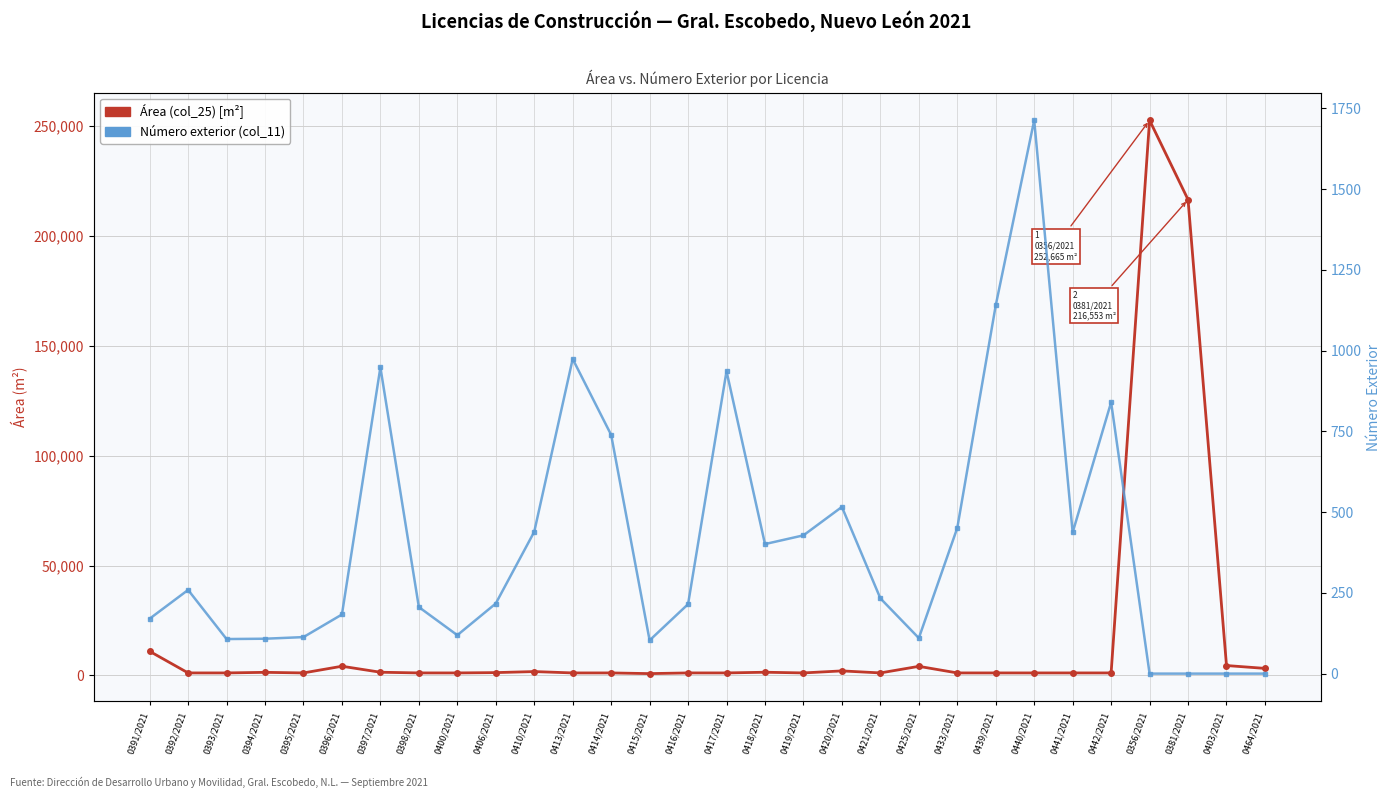

How many values in Número exterior (col_11) are above zero?

26